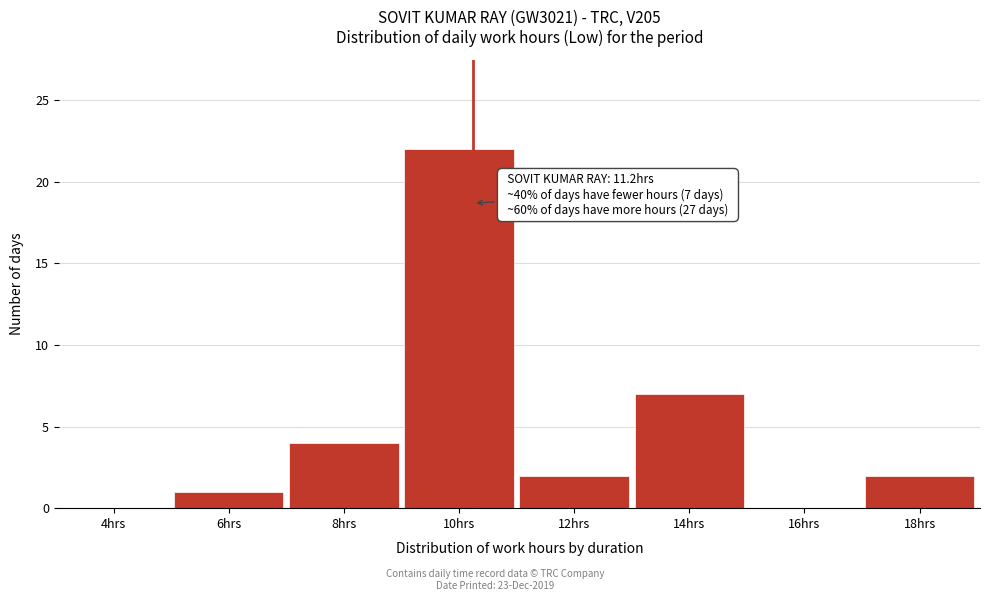

Reading left to right, transcribe all the data shown in this chart.

4hrs=0	6hrs=1	8hrs=4	10hrs=22	12hrs=2	14hrs=7	16hrs=0	18hrs=2